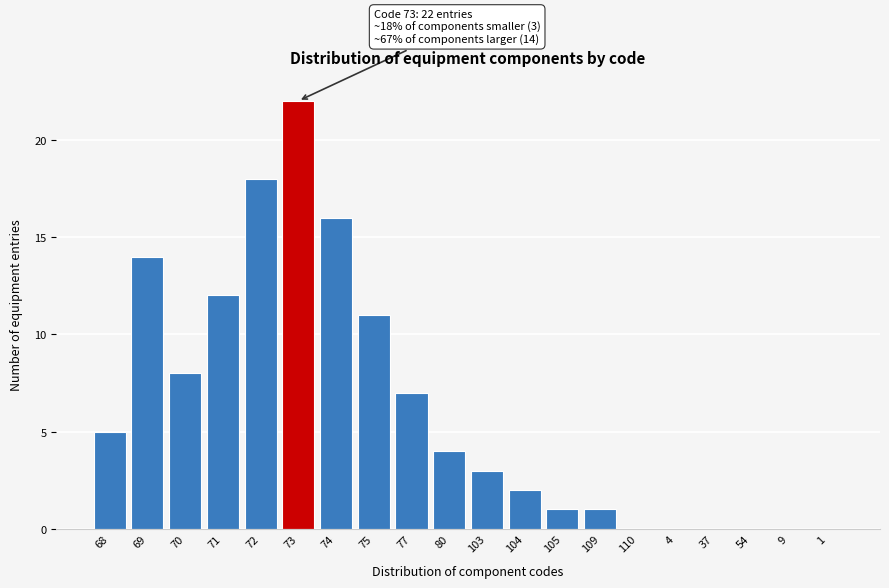

Reading left to right, list all the values displayed in this chart.

68=5	69=14	70=8	71=12	72=18	73=22	74=16	75=11	77=7	80=4	103=3	104=2	105=1	109=1	110=0	4=0	37=0	54=0	9=0	1=0